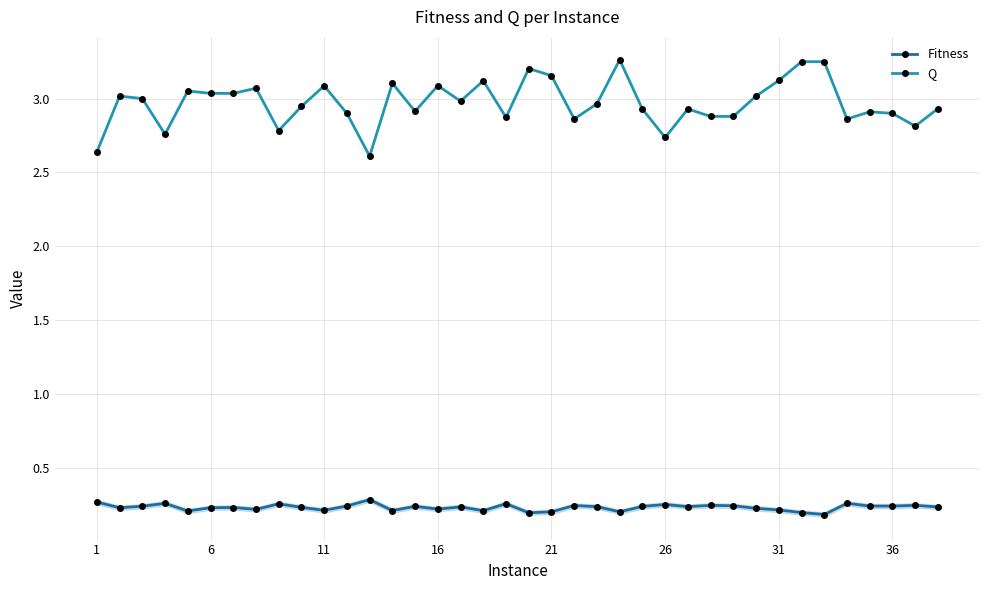

List the series in order of their overall mean, highest first.

Q, Fitness